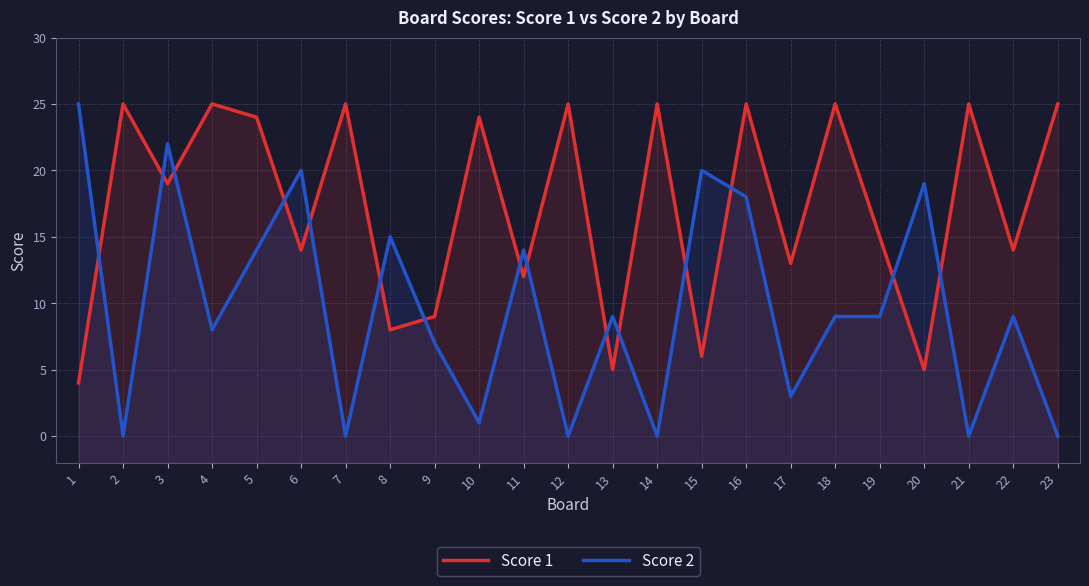

How many data points in Score 2 are above 9?

9